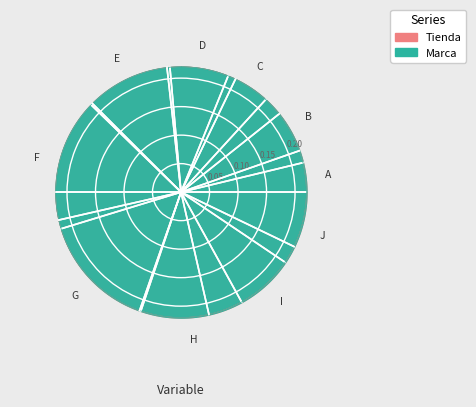

What percentage is the D slice, to the nearest percent?

8%